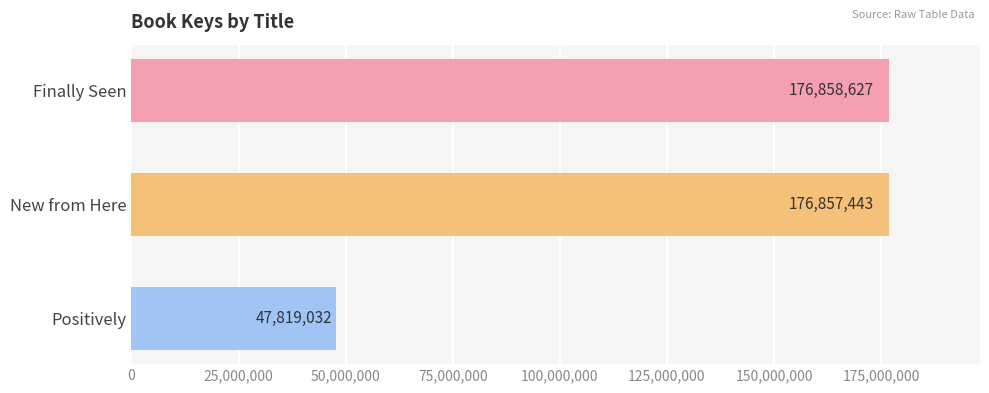

What is the minimum value shown in the chart?

47819032